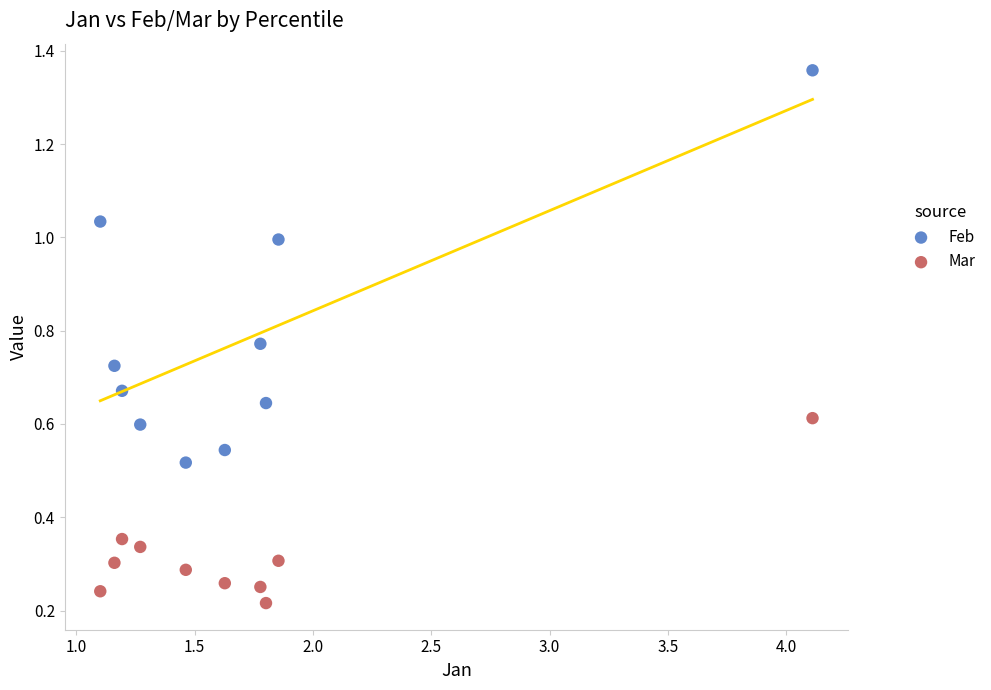

Which series has the largest Y range (max minus min)?

Feb